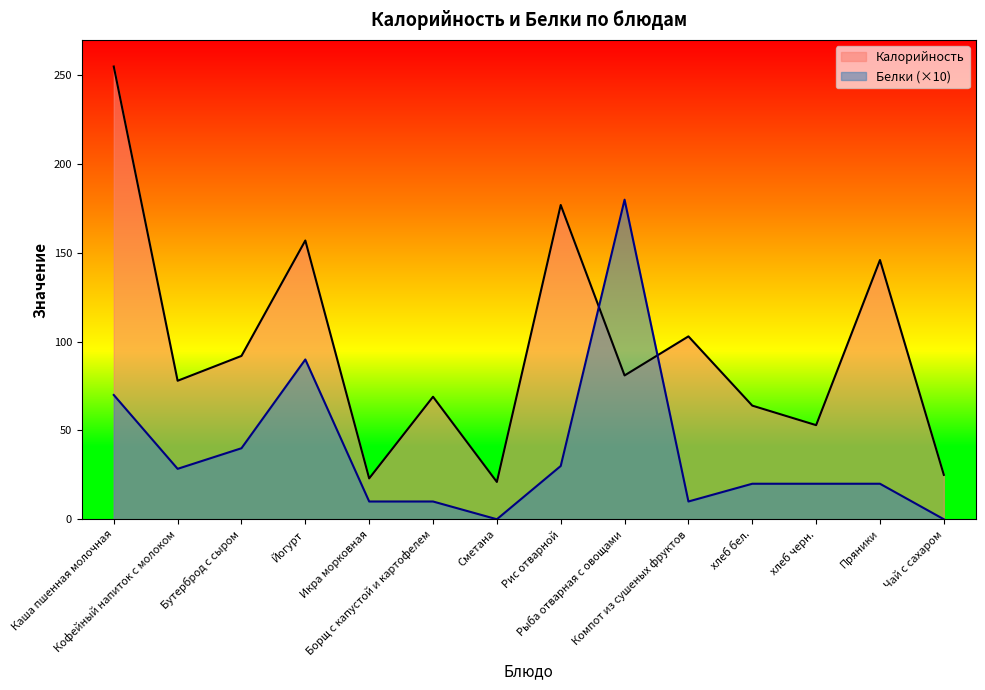

In Белки, how many points are higher than both neighbors (excluding endpoints)?

2